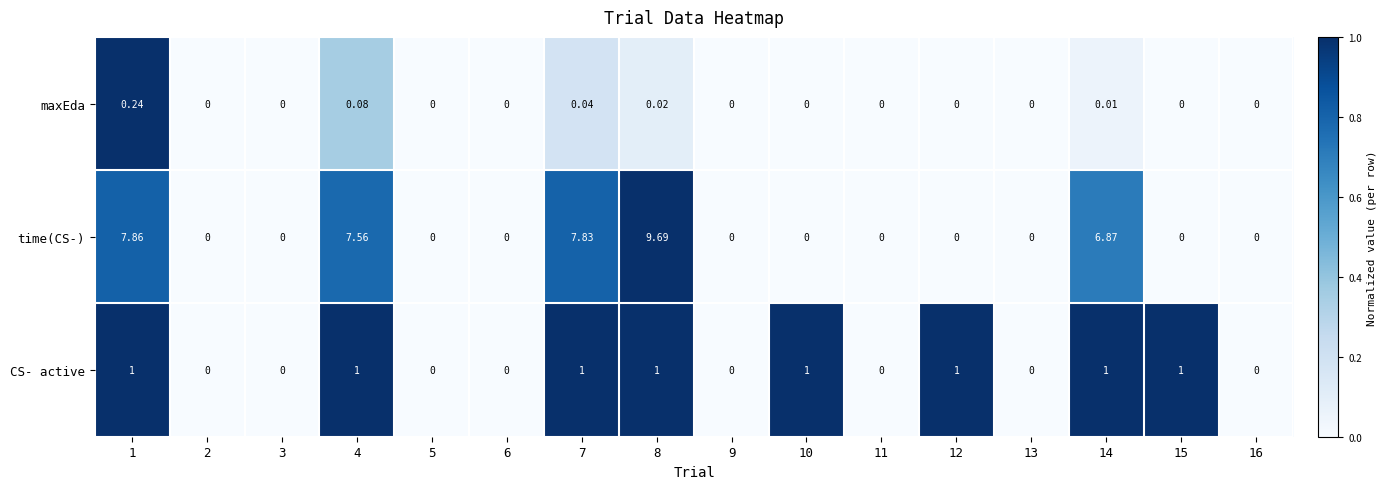

Rank the series by their average value, from highest to lowest.

time(CS-), CS- active, maxEda